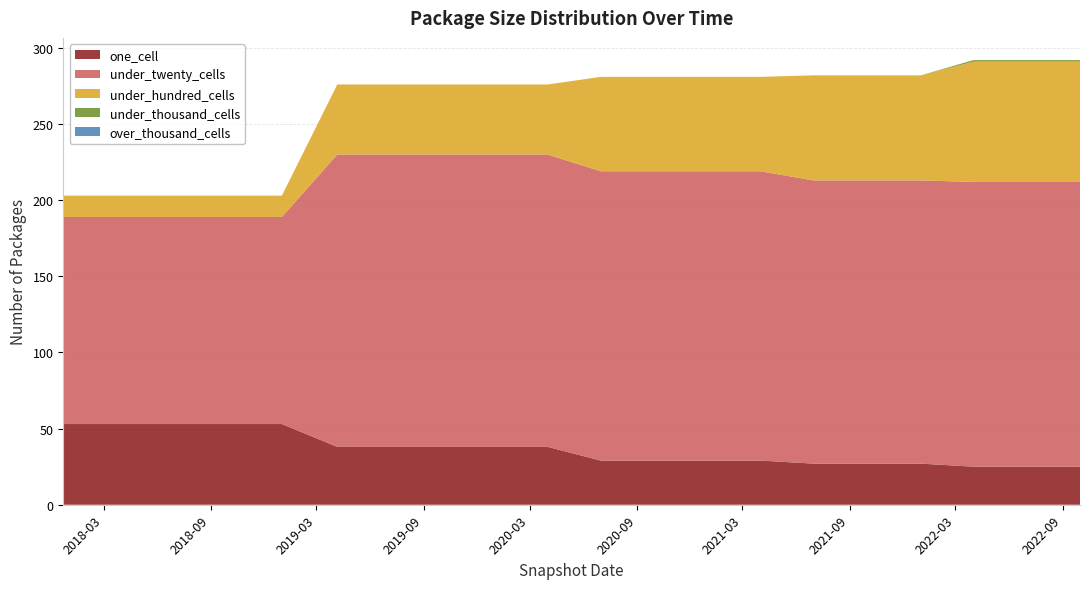

Reading left to right, what are all the values shown in this chart?

one_cell: 2017-12-22=53	2018-04-09=53	2018-07-11=53	2018-09-28=53	2019-01-01=53	2019-04-06=38	2019-07-01=38	2019-10-09=38	2020-01-01=38	2020-04-01=38	2020-07-01=29	2020-10-01=29	2021-01-01=29	2021-04-01=29	2021-07-01=27	2021-10-01=27	2022-01-01=27	2022-04-01=25	2022-07-01=25	2022-10-01=25
under_twenty_cells: 2017-12-22=136	2018-04-09=136	2018-07-11=136	2018-09-28=136	2019-01-01=136	2019-04-06=192	2019-07-01=192	2019-10-09=192	2020-01-01=192	2020-04-01=192	2020-07-01=190	2020-10-01=190	2021-01-01=190	2021-04-01=190	2021-07-01=186	2021-10-01=186	2022-01-01=186	2022-04-01=187	2022-07-01=187	2022-10-01=187
under_hundred_cells: 2017-12-22=14	2018-04-09=14	2018-07-11=14	2018-09-28=14	2019-01-01=14	2019-04-06=46	2019-07-01=46	2019-10-09=46	2020-01-01=46	2020-04-01=46	2020-07-01=62	2020-10-01=62	2021-01-01=62	2021-04-01=62	2021-07-01=69	2021-10-01=69	2022-01-01=69	2022-04-01=79	2022-07-01=79	2022-10-01=79
under_thousand_cells: 2017-12-22=0	2018-04-09=0	2018-07-11=0	2018-09-28=0	2019-01-01=0	2019-04-06=0	2019-07-01=0	2019-10-09=0	2020-01-01=0	2020-04-01=0	2020-07-01=0	2020-10-01=0	2021-01-01=0	2021-04-01=0	2021-07-01=0	2021-10-01=0	2022-01-01=0	2022-04-01=1	2022-07-01=1	2022-10-01=1
over_thousand_cells: 2017-12-22=0	2018-04-09=0	2018-07-11=0	2018-09-28=0	2019-01-01=0	2019-04-06=0	2019-07-01=0	2019-10-09=0	2020-01-01=0	2020-04-01=0	2020-07-01=0	2020-10-01=0	2021-01-01=0	2021-04-01=0	2021-07-01=0	2021-10-01=0	2022-01-01=0	2022-04-01=0	2022-07-01=0	2022-10-01=0